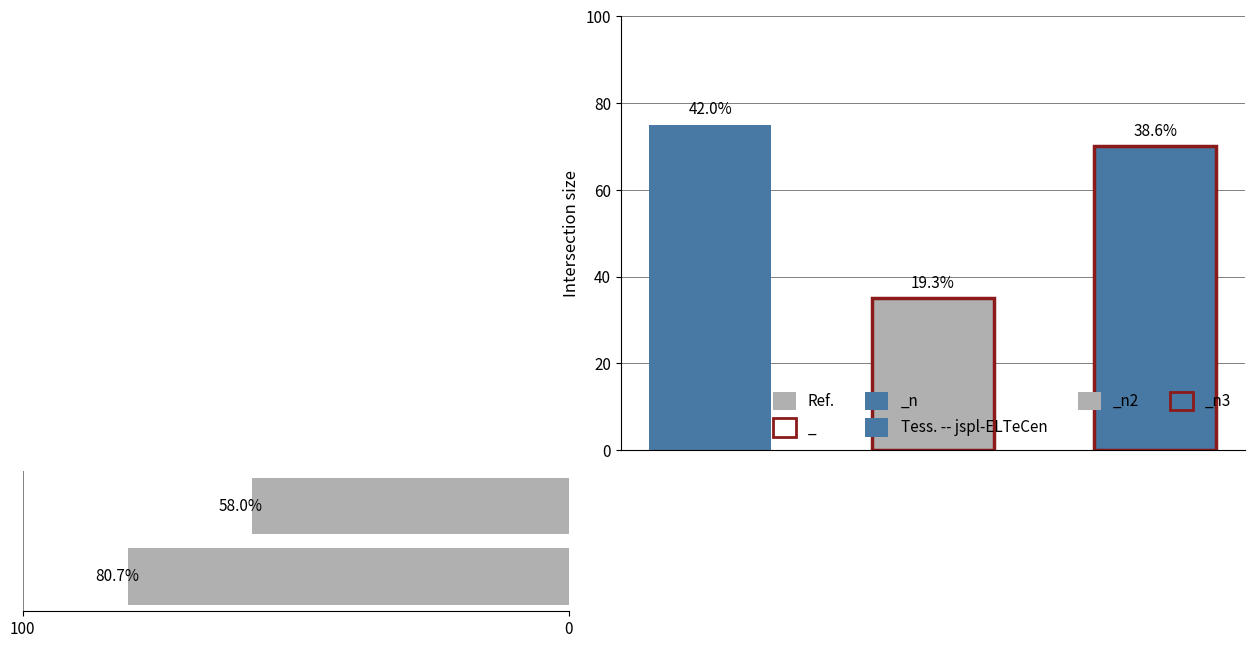

Count the number of categories in the chart.

2